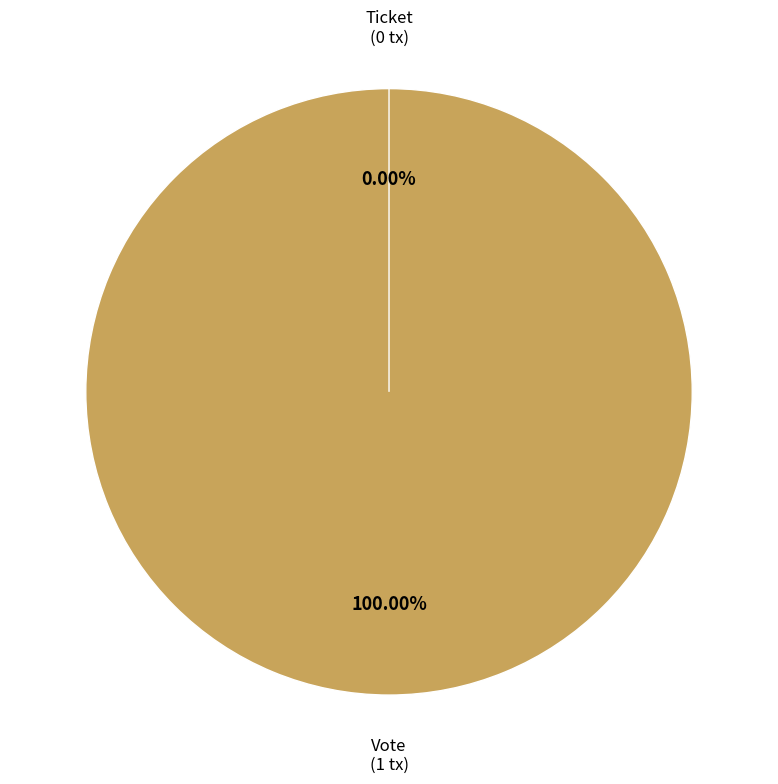

Is there a majority slice in this chart?

Yes